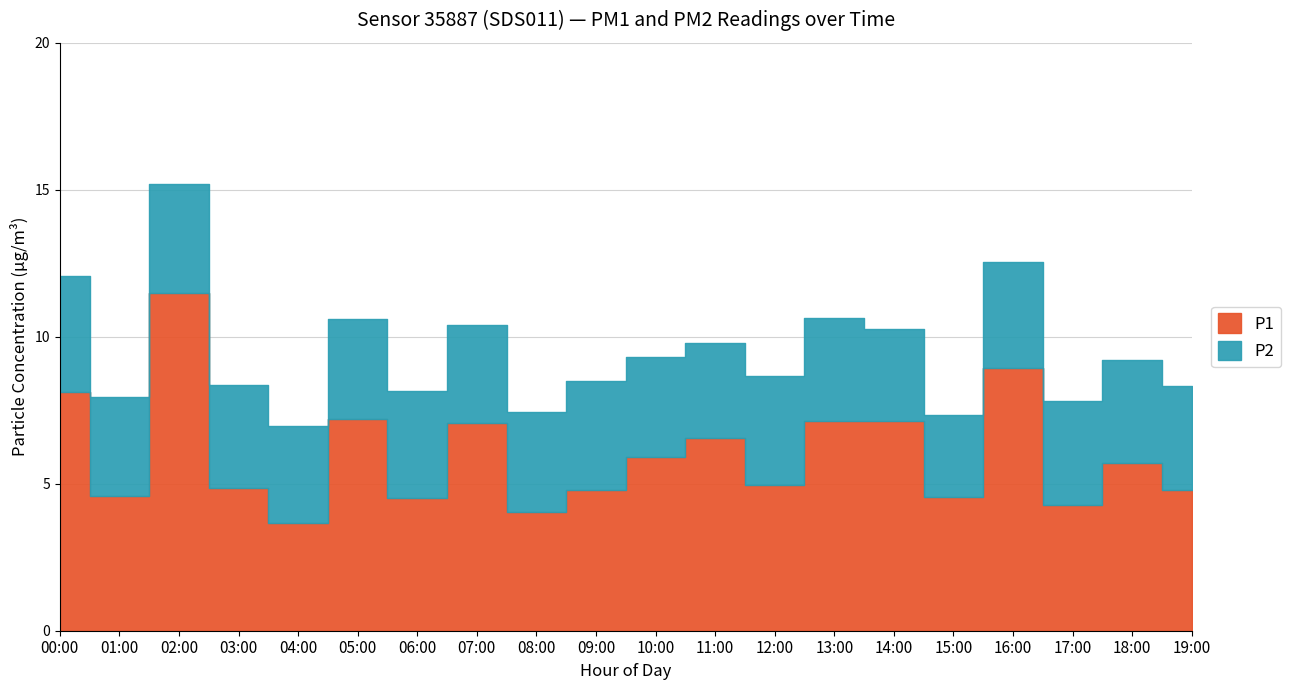

True or false: P1 and P2 cross at least once.

False